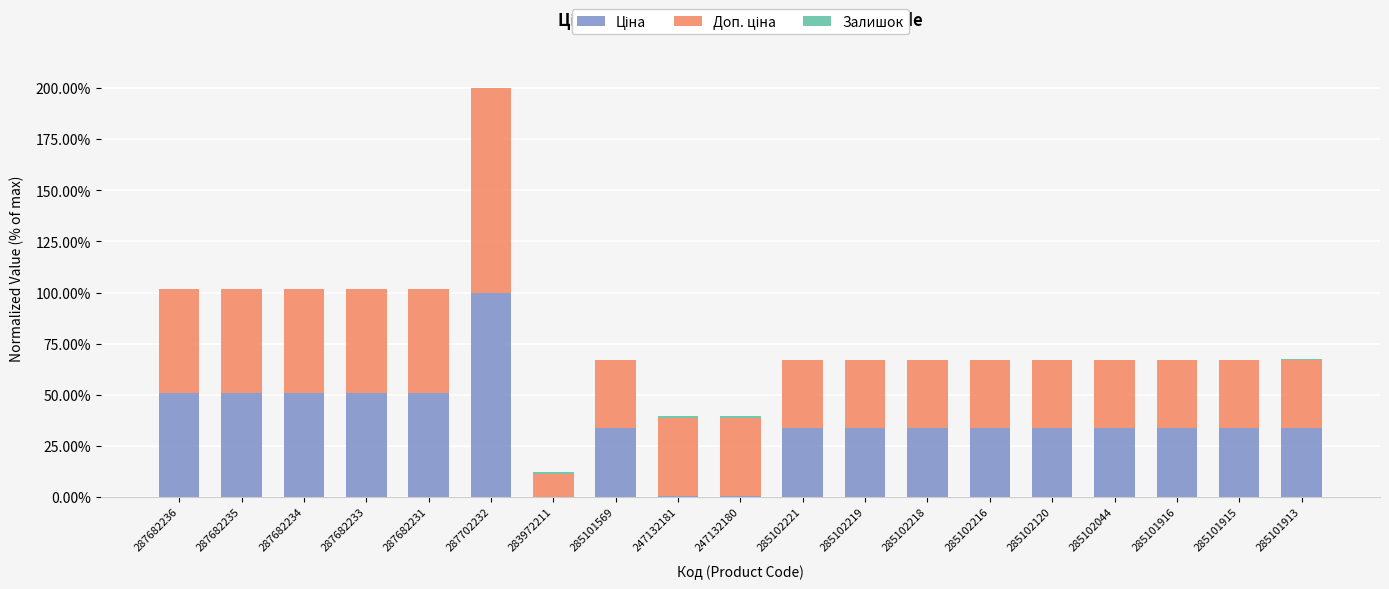

Does the chart contain stacked bars?

Yes